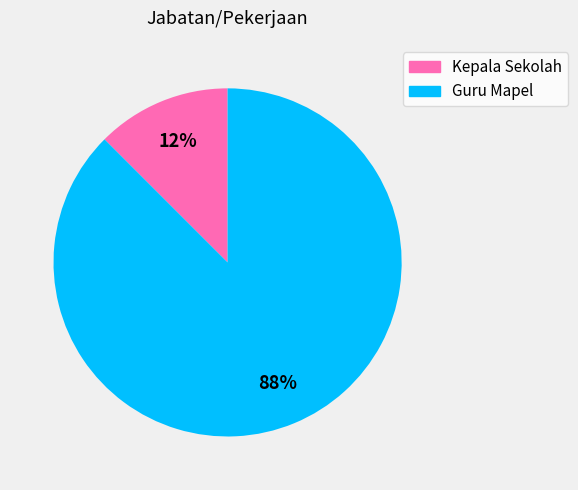

Count the number of slices in the pie.

2